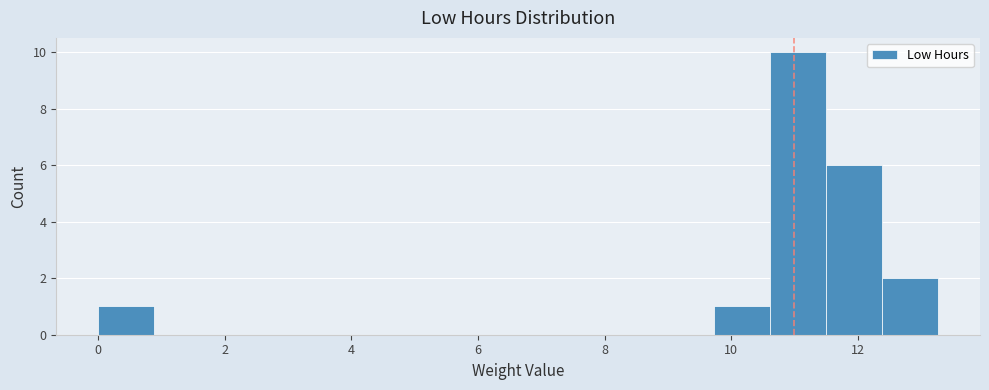

What is the height of the bar covering 10.6 to 11.6 on the x-axis? Neither the bar edges nor the heights are printed on the chart, so give them approximately, as read against the axes.

10